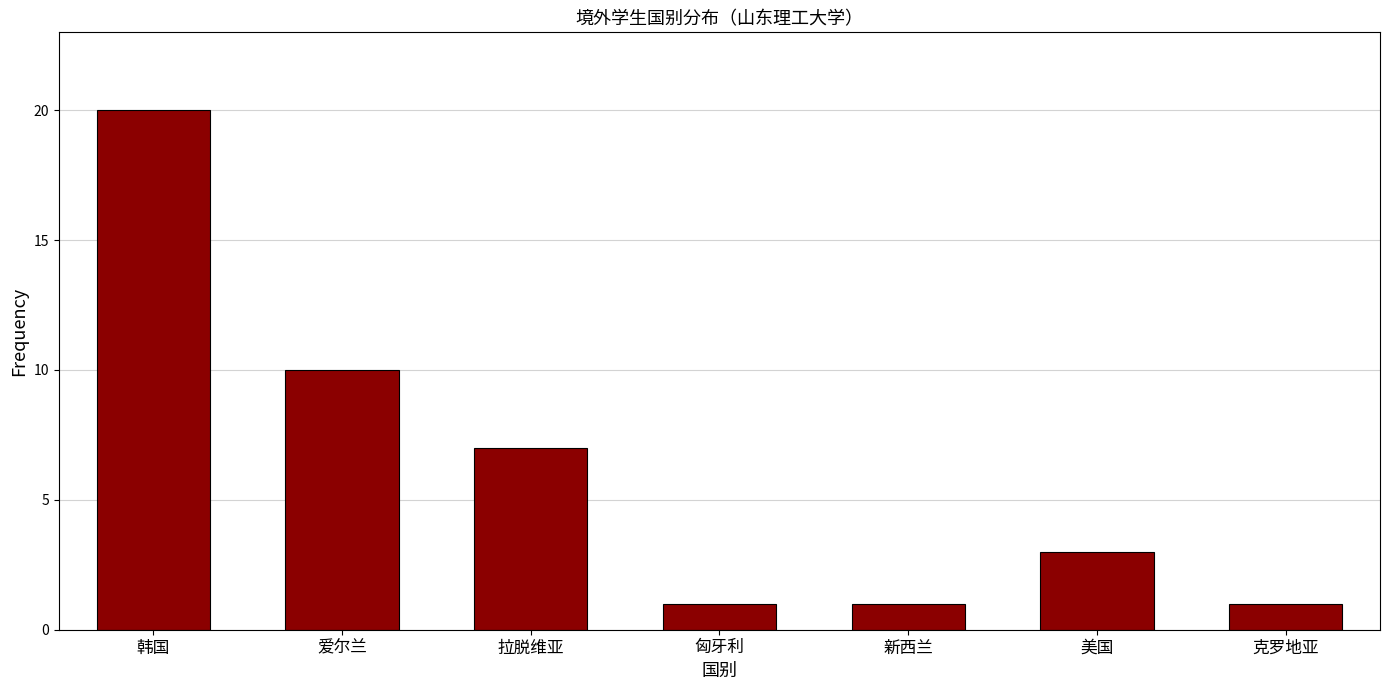

Reading right to left, list all the values displayed in this chart.

克罗地亚=1	美国=3	新西兰=1	匈牙利=1	拉脱维亚=7	爱尔兰=10	韩国=20